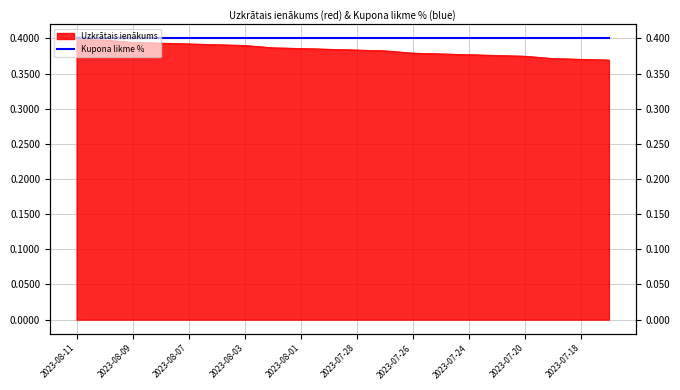

Count the values in the range 0 to 1.

20